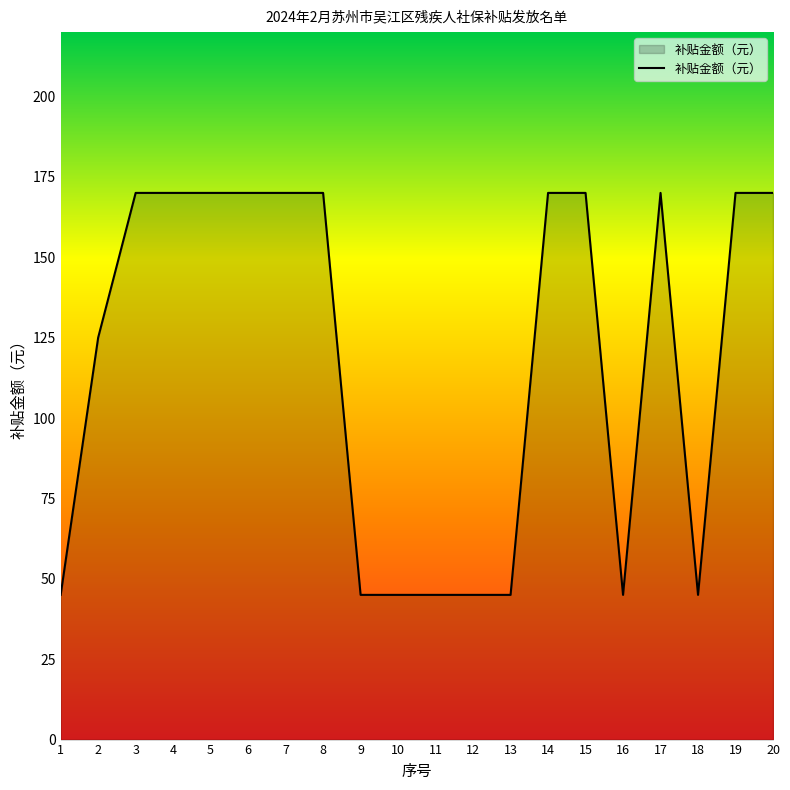

What is the smallest value displayed?

45